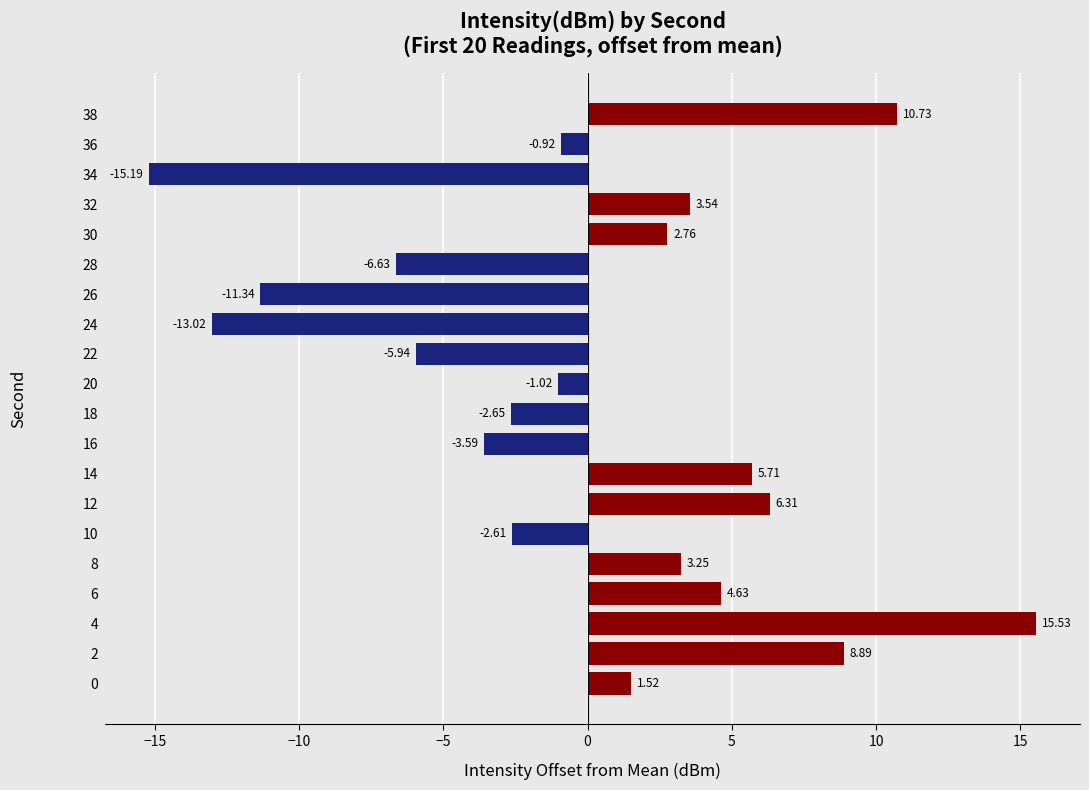

What is the difference between the values at 36 and 8?

4.2